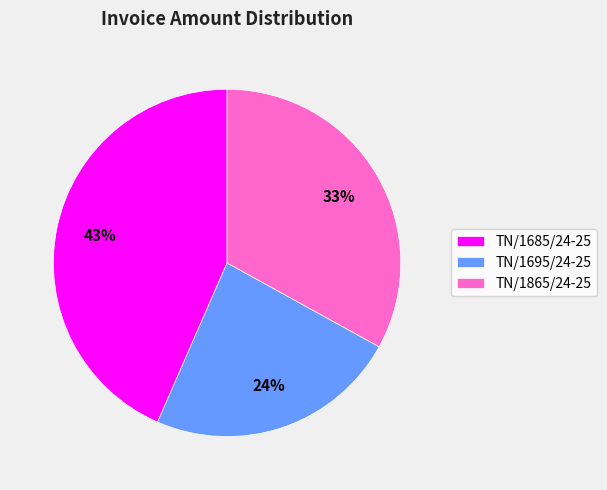

True or false: TN/1865/24-25 accounts for 33% of the total.

True